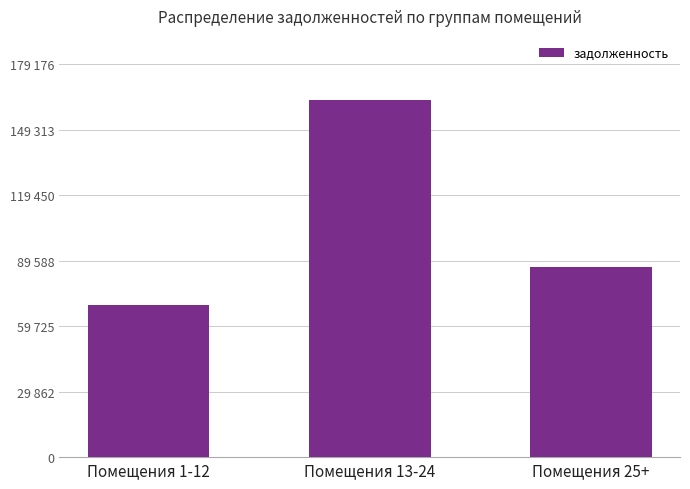

At which label is the value closest to 116226?

Помещения 25+